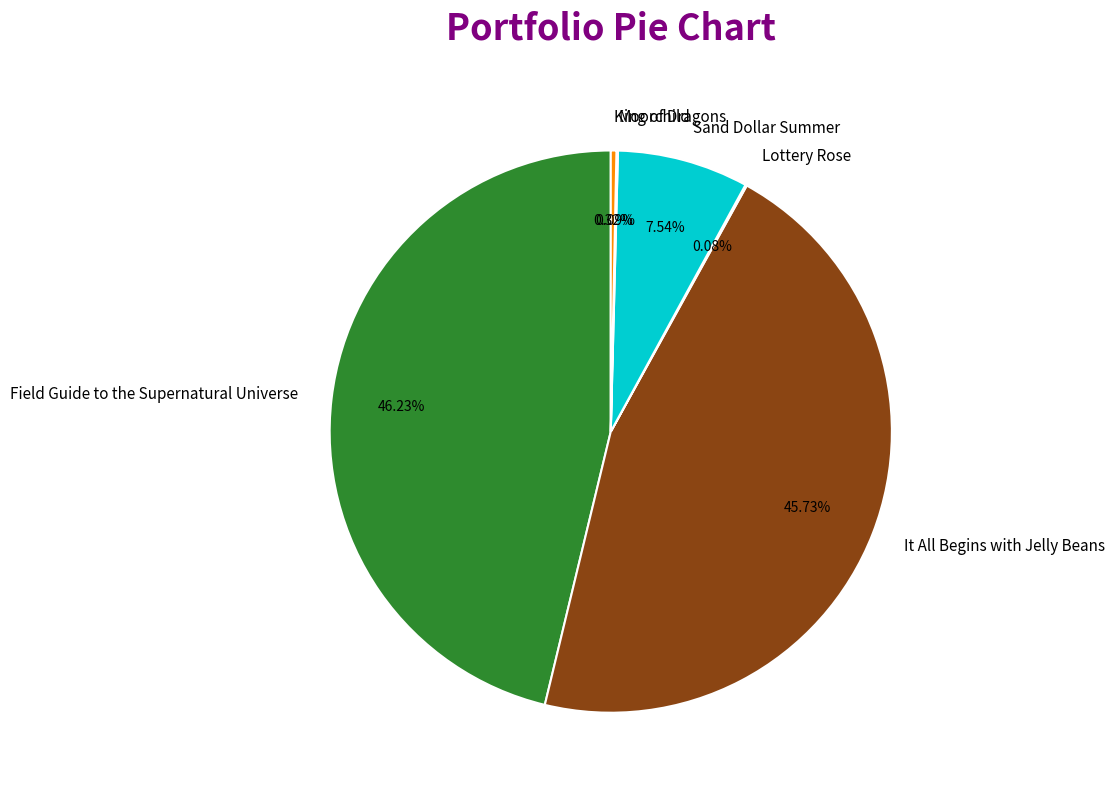

What is the total percentage of King of Dragons and It All Begins with Jelly Beans?

46.1%